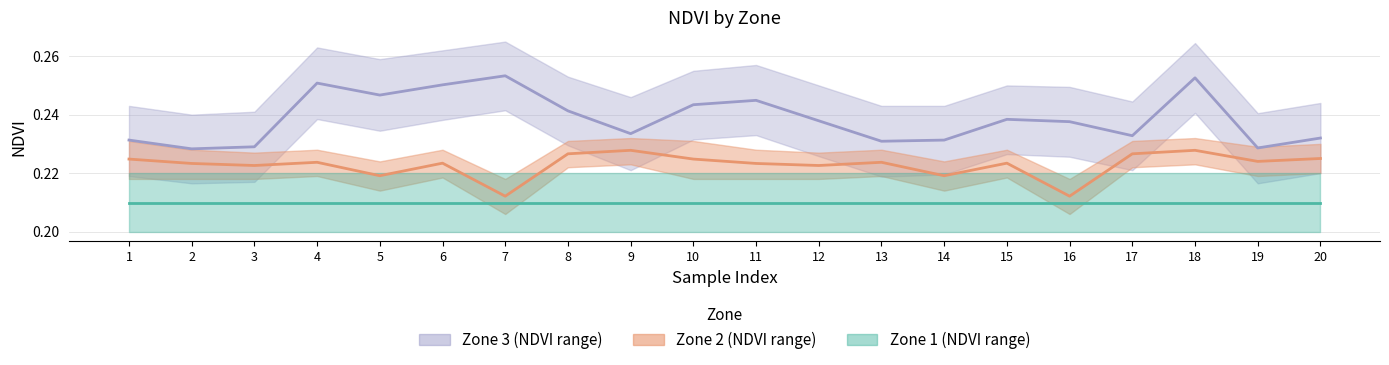

How many lines are shown in the chart?

3